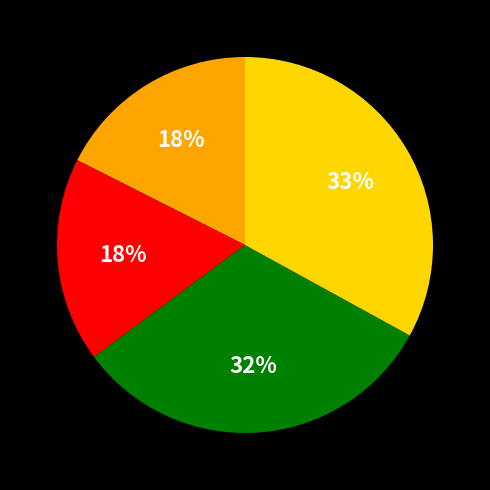

To the nearest percent, what is the difference between the largest and smallest slice percentages?

15%